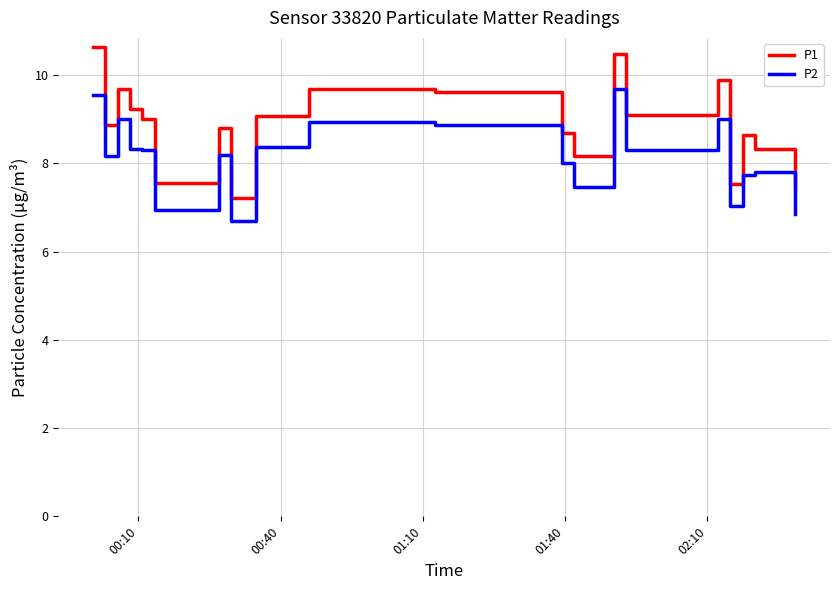

Which series has the widest spread of values?

P1